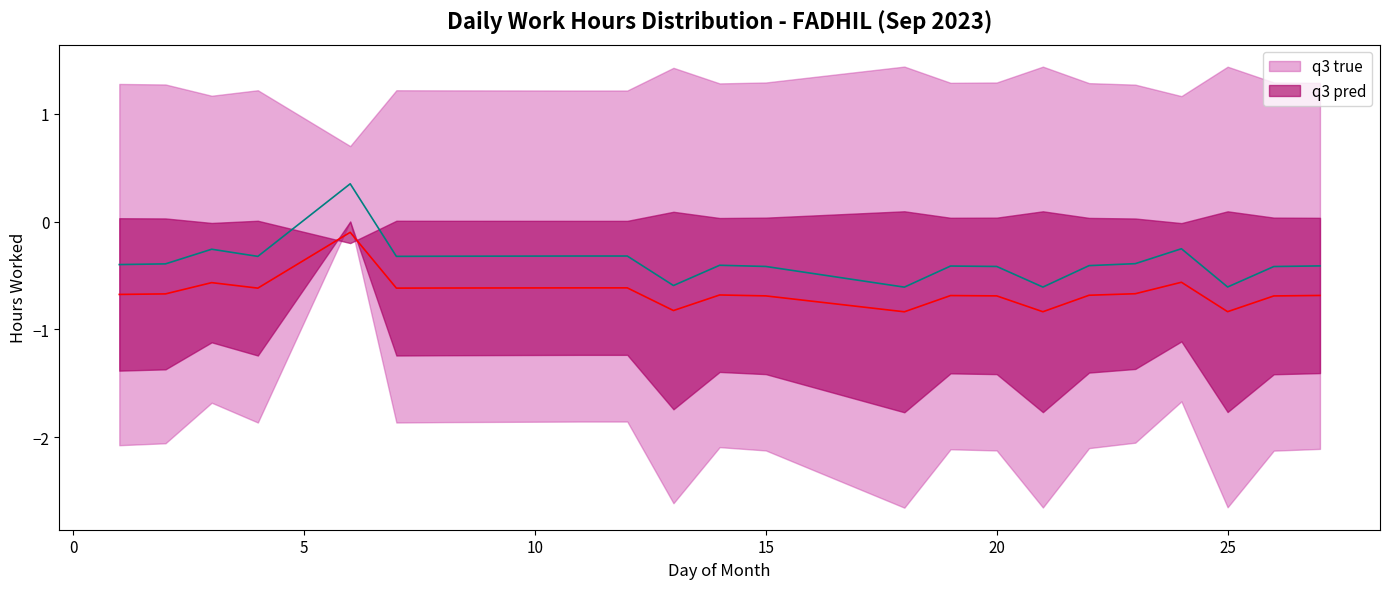

What is the greatest value displayed?

0.3